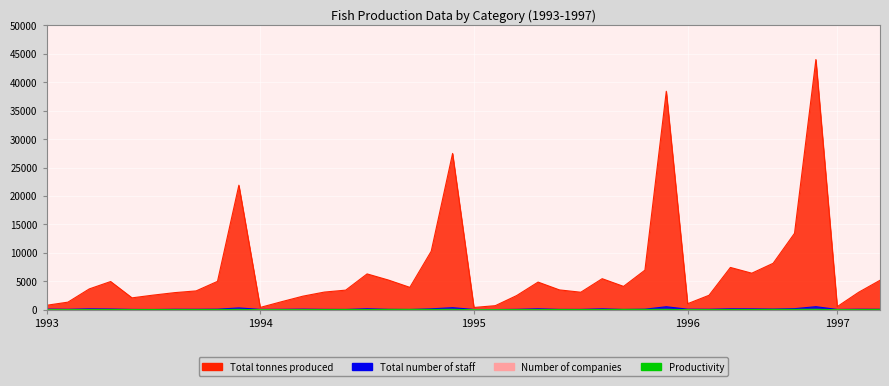

What is the average value of the Total number of staff series?

137